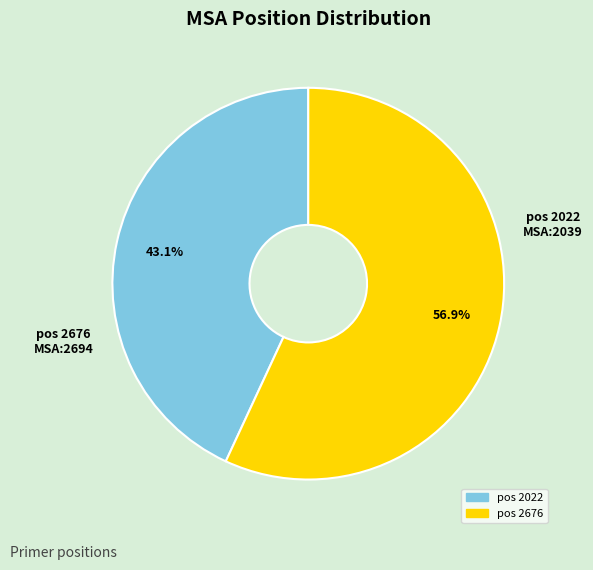

Is there any slice that represents more than half of the pie?

Yes